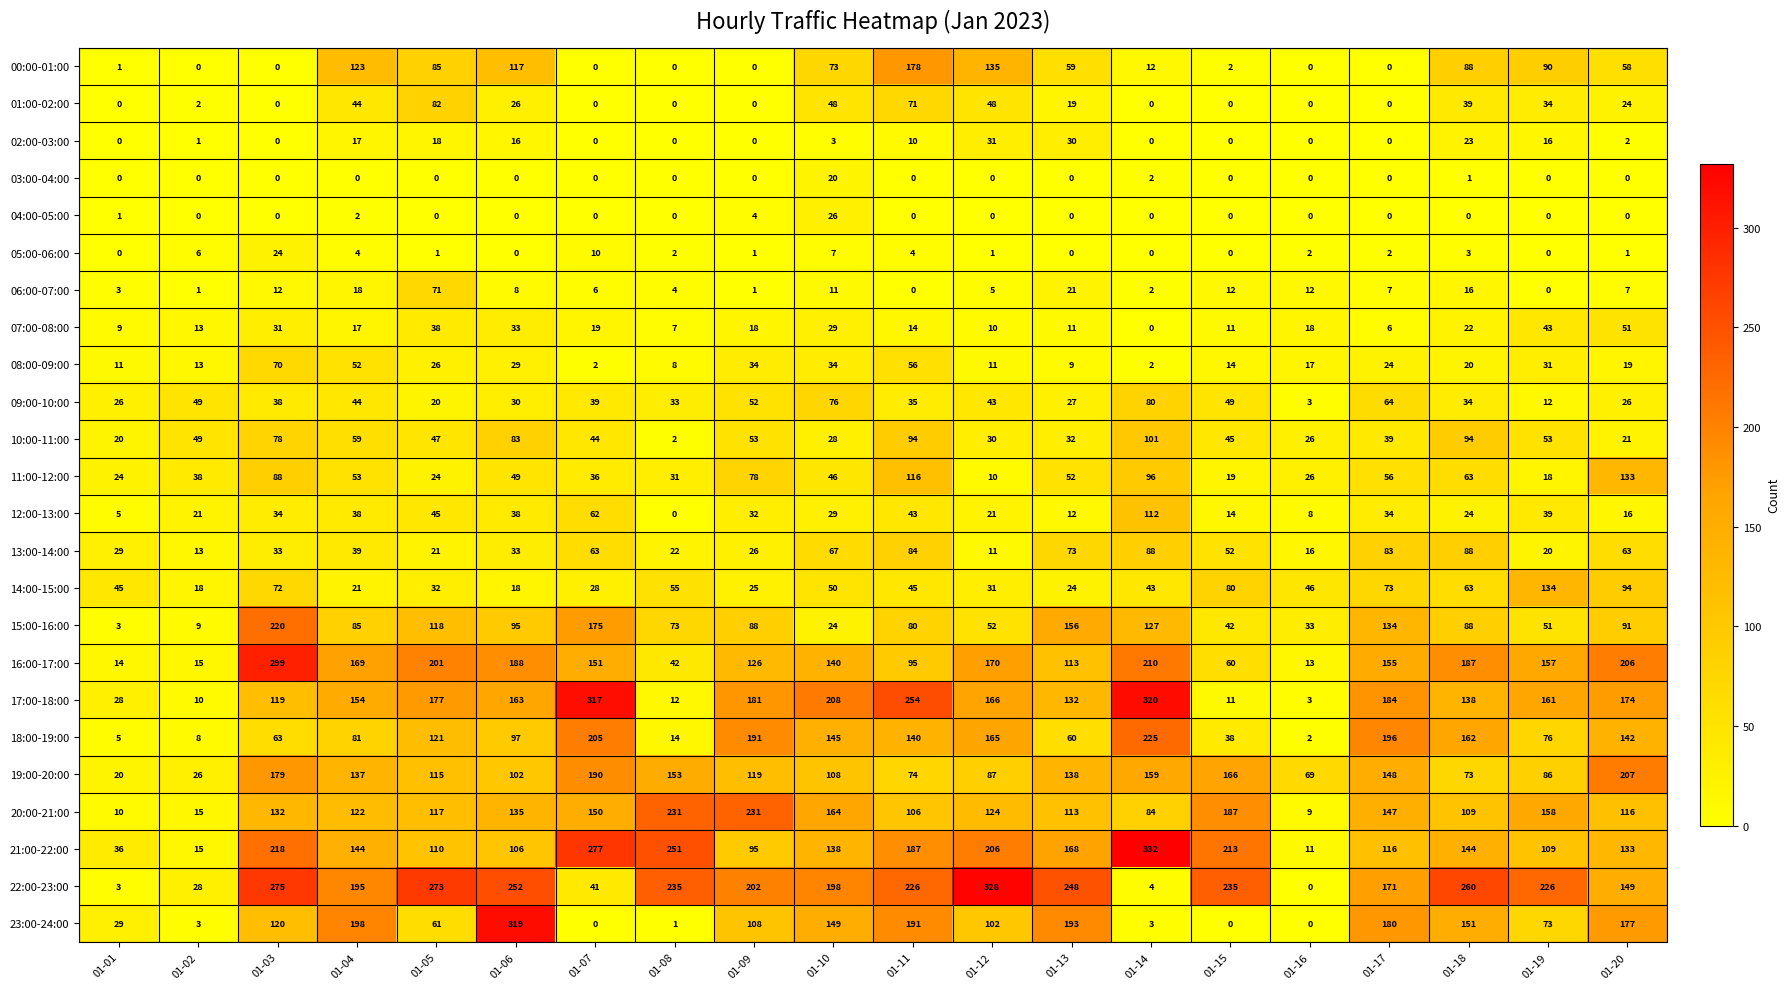

At how many categories does at least one series exceed 152?

17